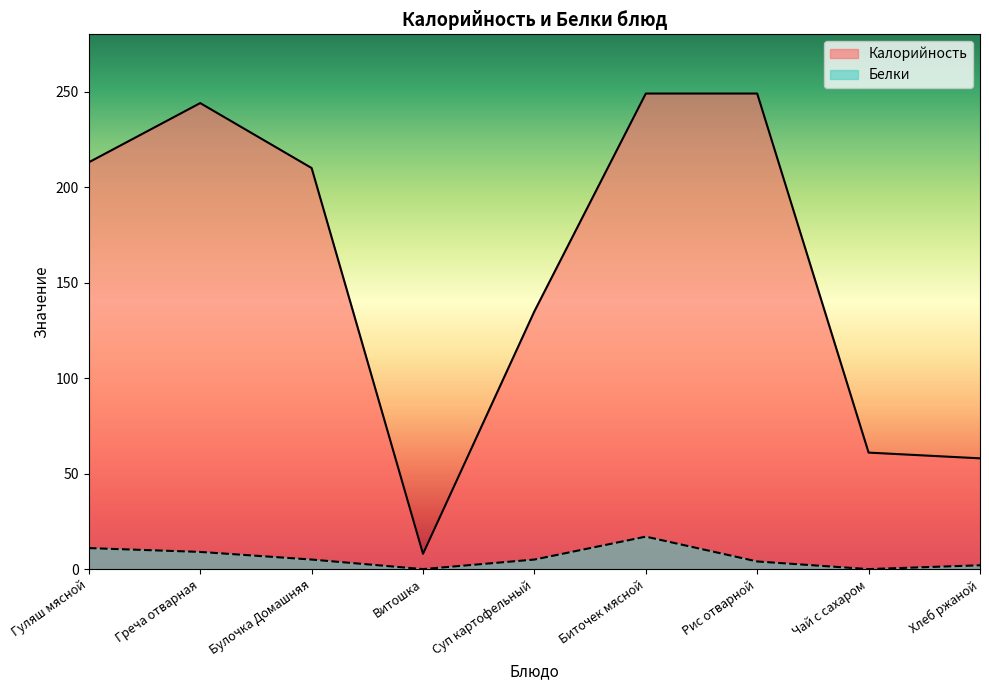

Does the chart have visible grid lines?

No